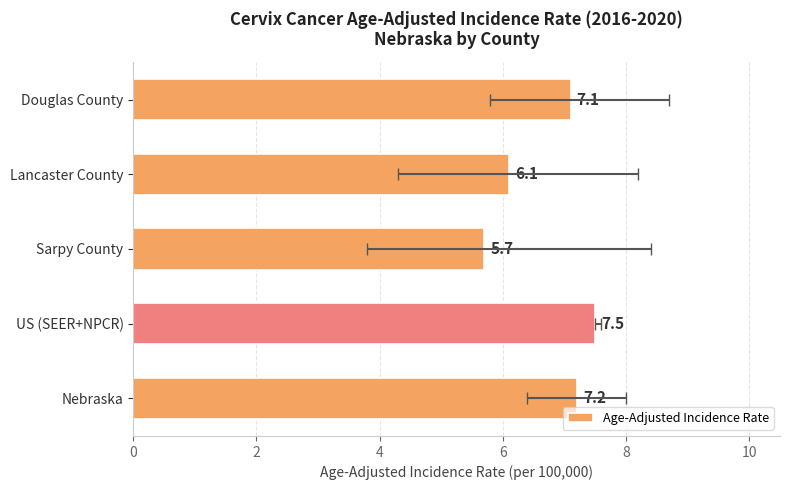

Reading right to left, what are all the values shown in this chart?

7.1	6.1	5.7	7.5	7.2